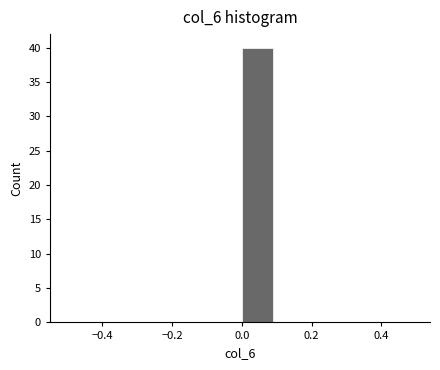

Reading left to right, transcribe this chart: for each bar, give the range it covers on the x-axis and its height. The values are not printed on the chart, so give them approximately, as read against the axis.

-0.5 to -0.4: 0
-0.4 to -0.3: 0
-0.3 to -0.2: 0
-0.2 to -0.1: 0
-0.1 to 0.0: 0
0.0 to 0.1: 40
0.1 to 0.2: 0
0.2 to 0.3: 0
0.3 to 0.4: 0
0.4 to 0.5: 0